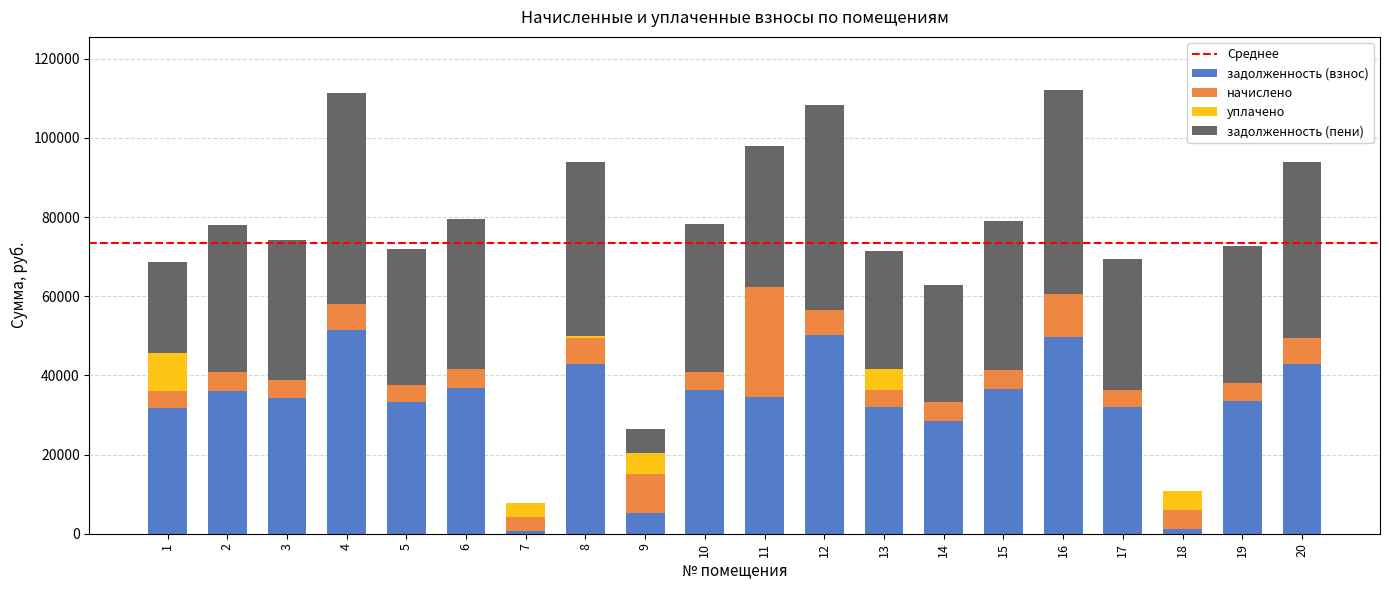

What is the maximum value for задолженность (взнос)?

51502.4